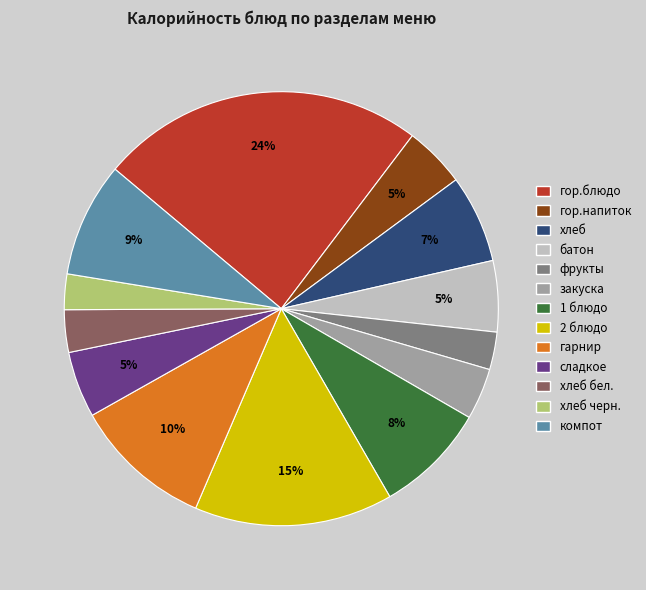

Does any single category account for the majority?

No